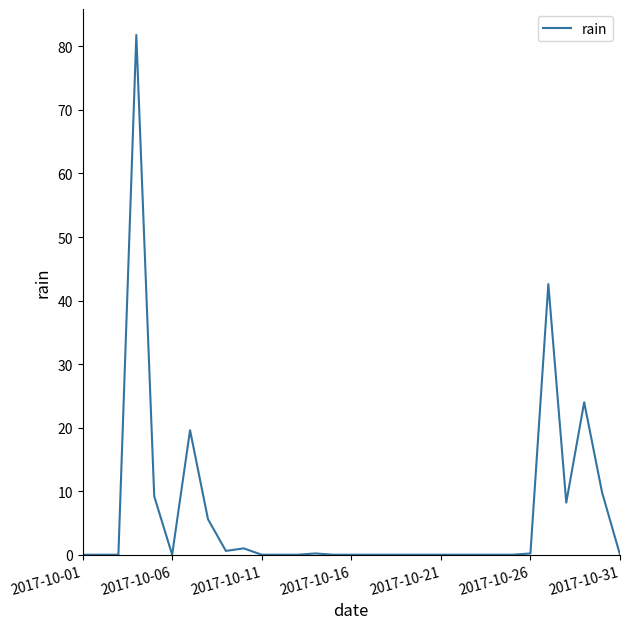

What is the maximum value shown in the chart?

81.8